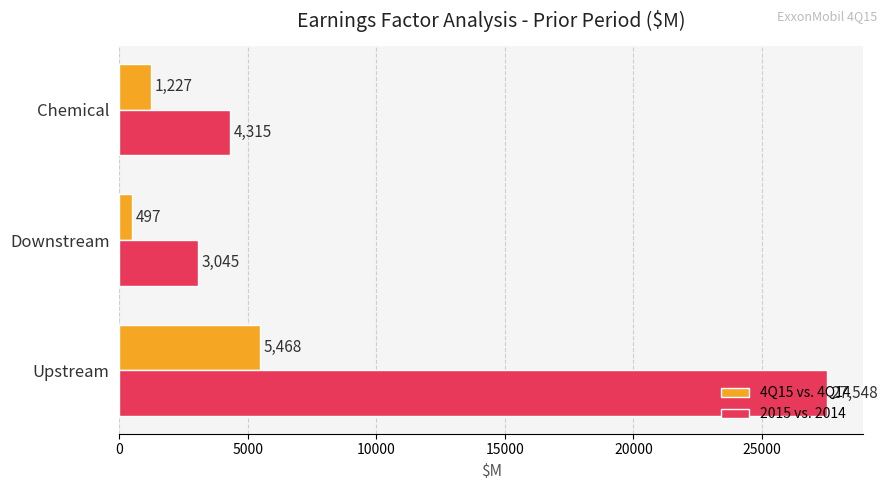

How many data points does each series have?

3